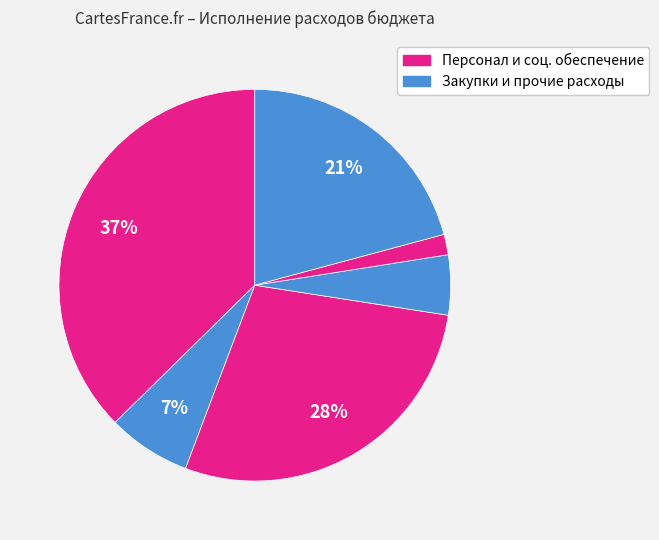

How many segments does this pie chart have?

6